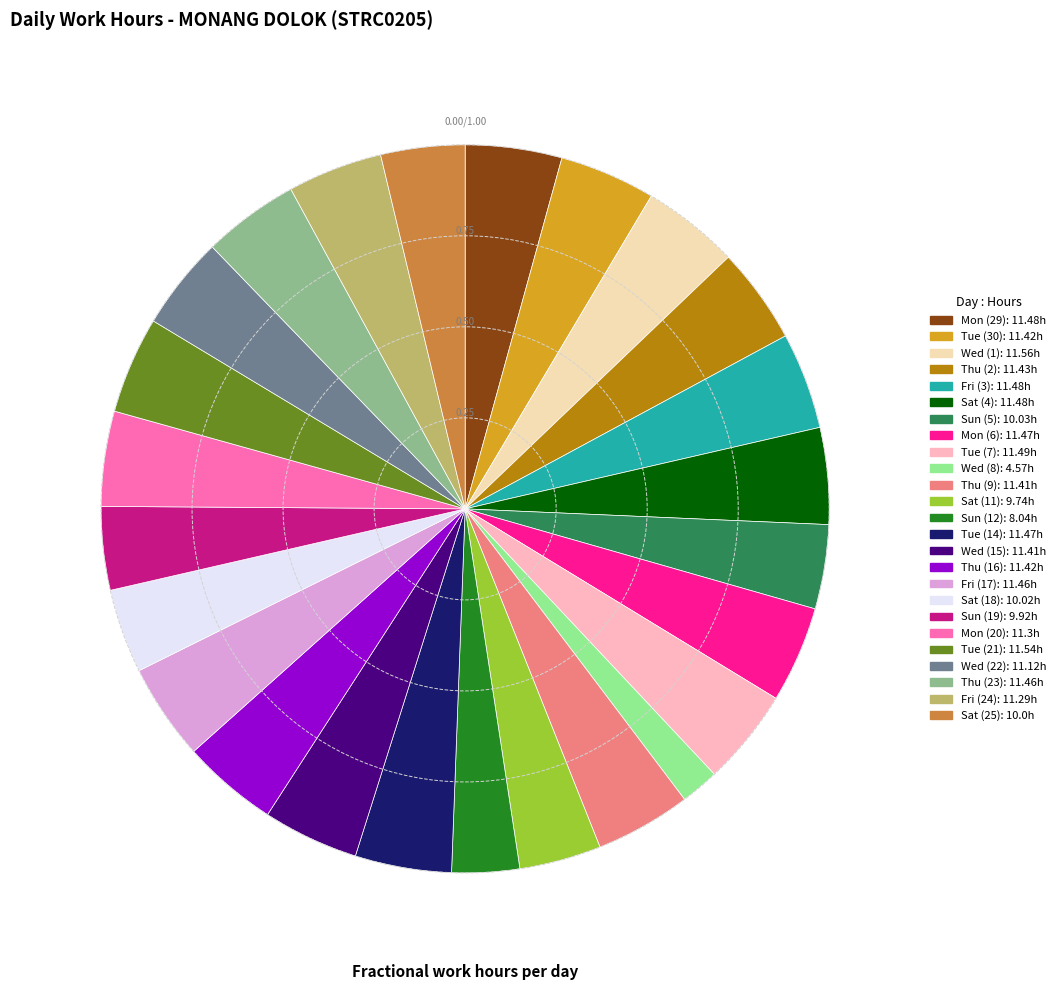

Count the number of slices in the pie.

25